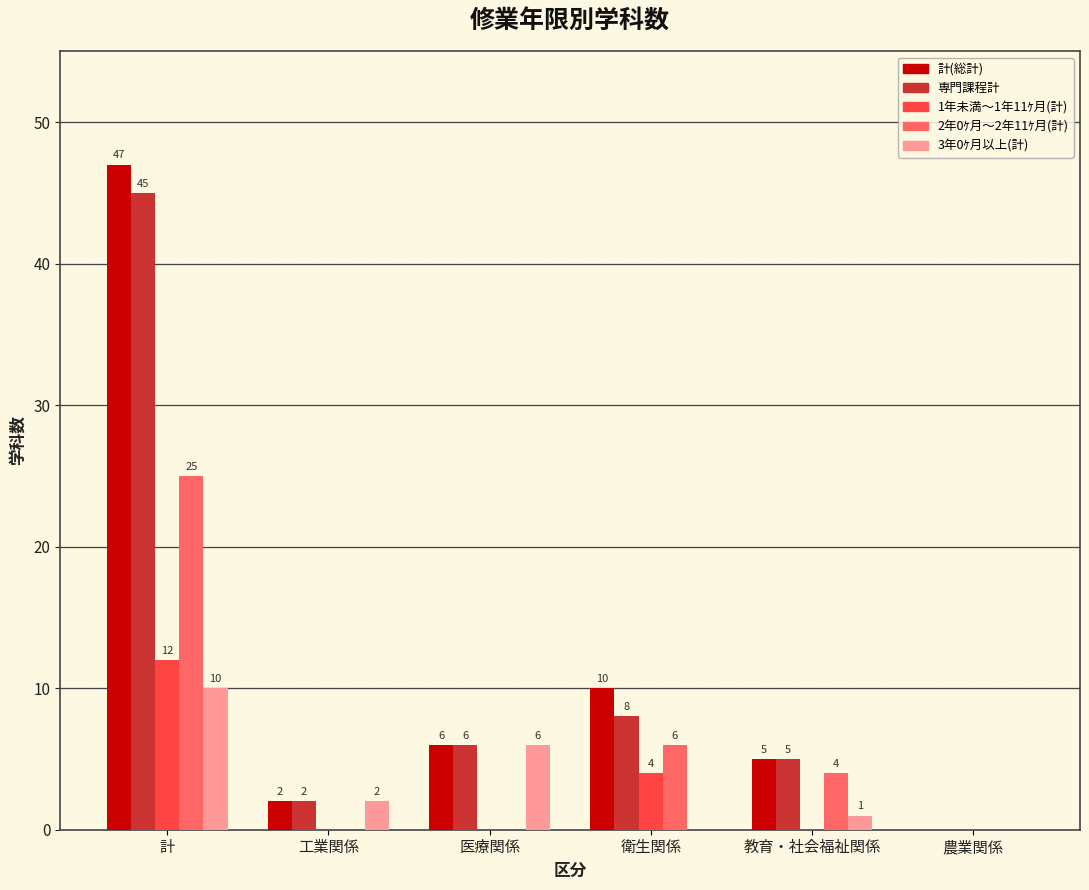

Reading left to right, extract all data points from this chart.

計(総計): 47	2	6	10	5	0
専門課程計: 45	2	6	8	5	0
1年未満～1年11ｹ月(計): 12	0	0	4	0	0
2年0ｹ月～2年11ｹ月(計): 25	0	0	6	4	0
3年0ｹ月以上(計): 10	2	6	0	1	0